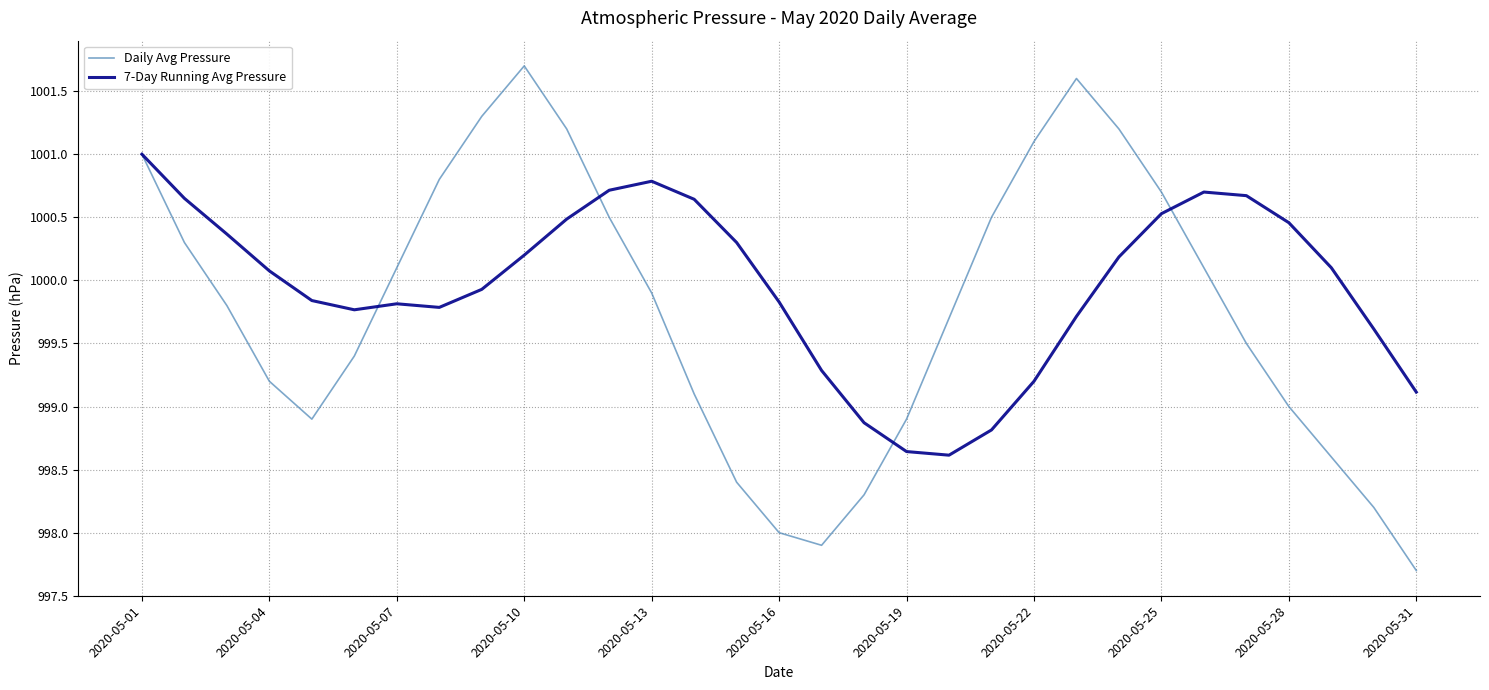

Which series has the largest total across all categories?

7-Day Running Avg Pressure